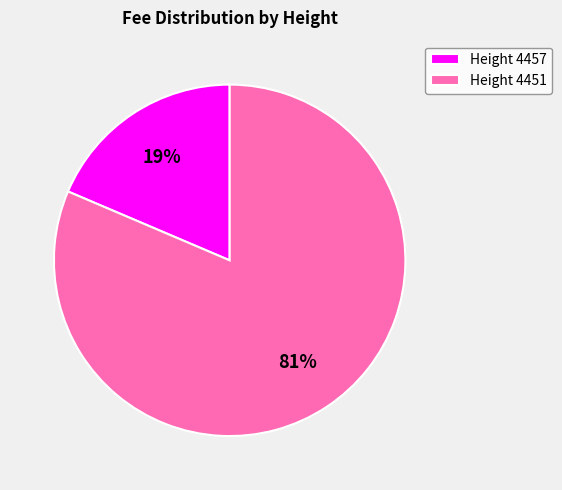

How many segments does this pie chart have?

2